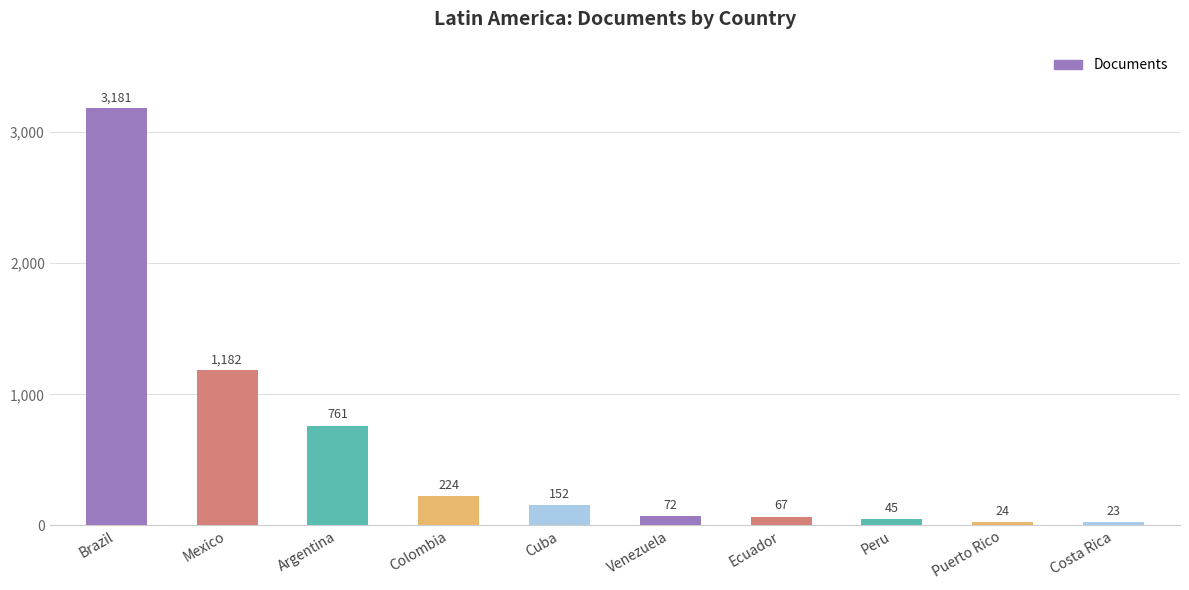

What is the difference between the second highest and second lowest values?

1158